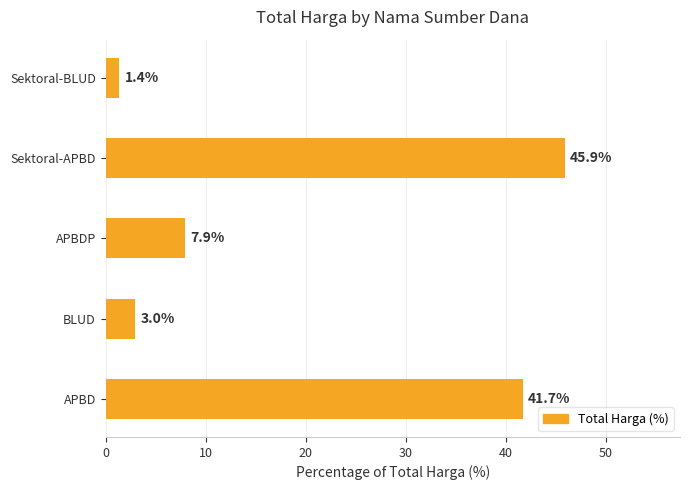

What is the change in value from APBD to APBDP?

-33.8